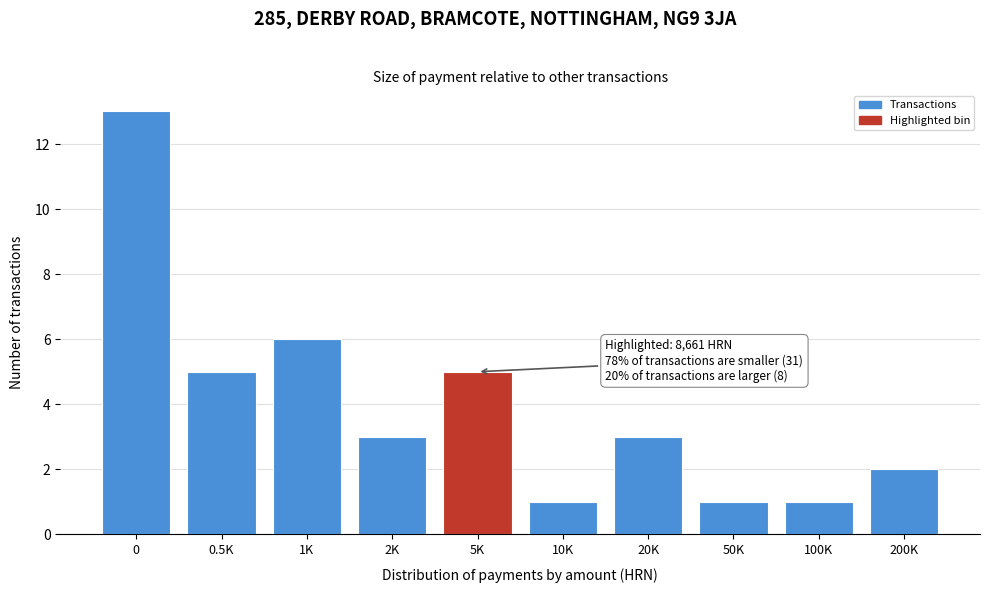

Reading left to right, list all the values displayed in this chart.

0=13	0.5K=5	1K=6	2K=3	5K=5	10K=1	20K=3	50K=1	100K=1	200K=2